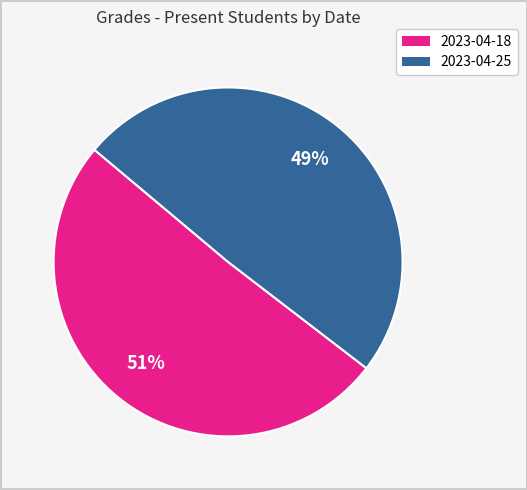

Do 2023-04-25 and 2023-04-18 together represent more than half of the pie?

Yes